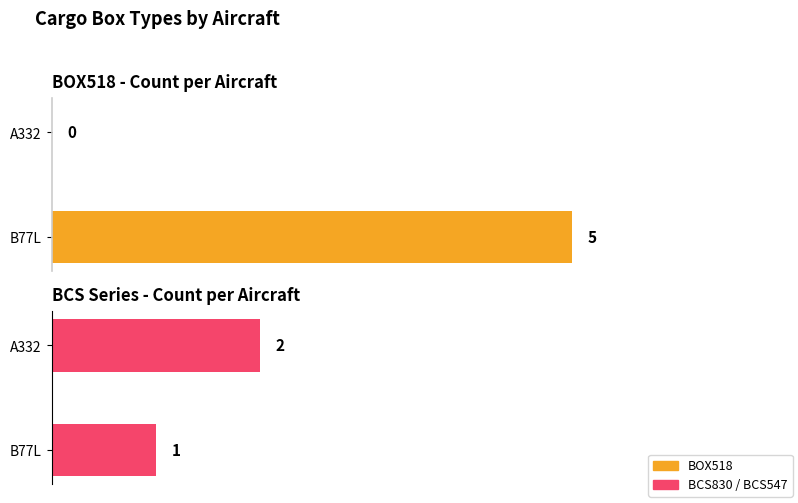

What is the sum of all BOX518 values?

5